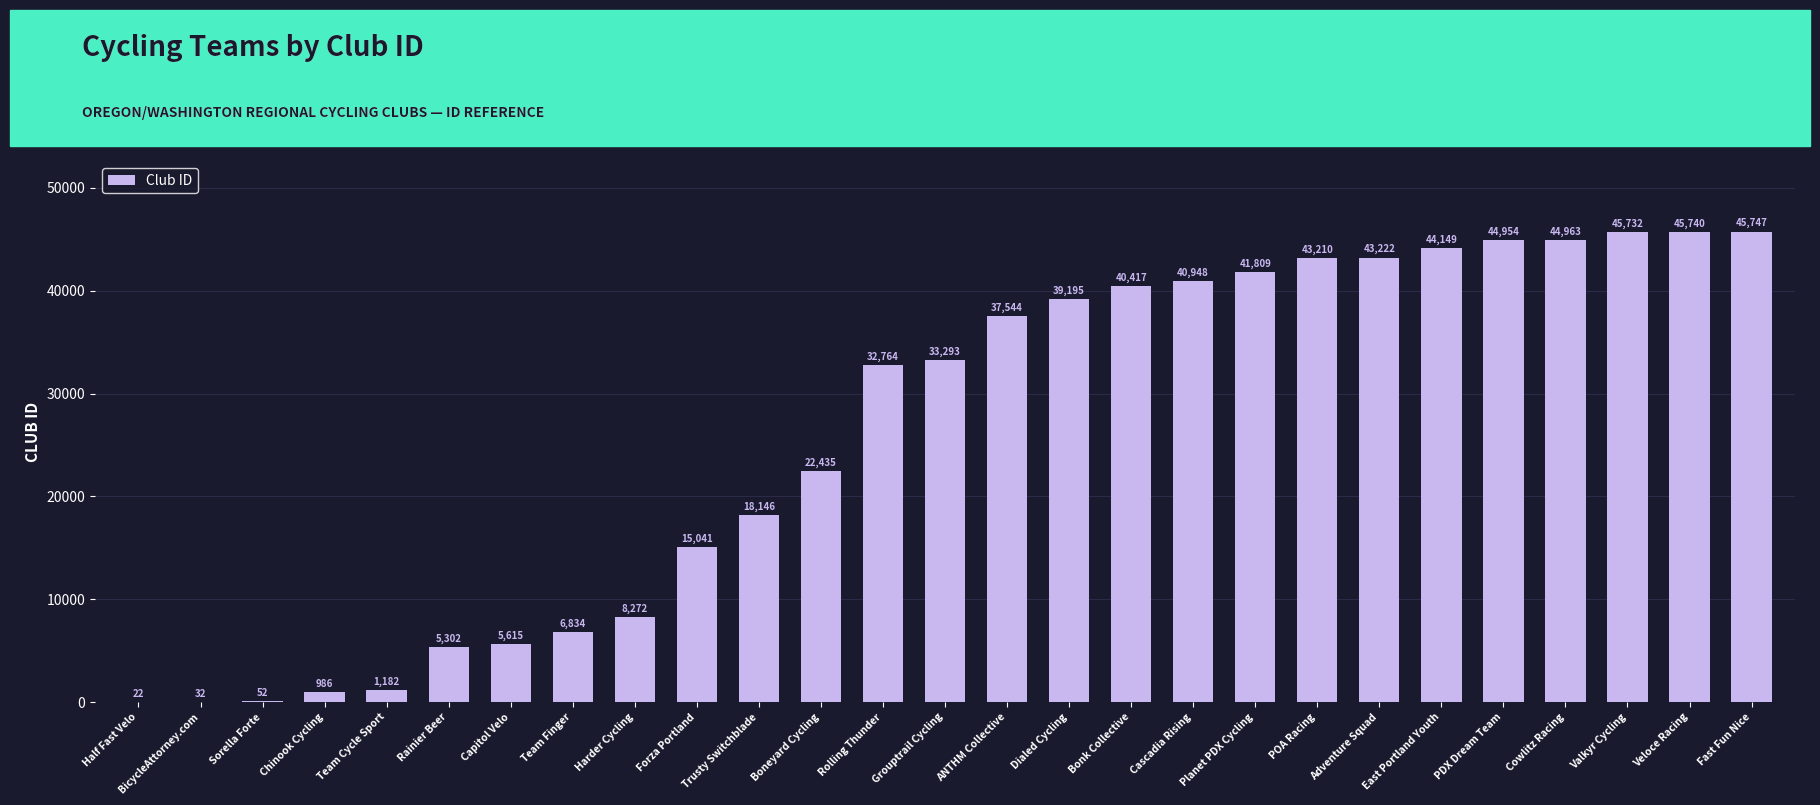

Reading left to right, list all the values displayed in this chart.

Half Fast Velo=22	BicycleAttorney.com=32	Sorella Forte=52	Chinook Cycling=986	Team Cycle Sport=1182	Rainier Beer=5302	Capitol Velo=5615	Team Finger=6834	Harder Cycling=8272	Forza Portland=15041	Trusty Switchblade=18146	Boneyard Cycling=22435	Rolling Thunder=32764	Grouptrail Cycling=33293	ANTHM Collective=37544	Dialed Cycling=39195	Bonk Collective=40417	Cascadia Rising=40948	Planet PDX Cycling=41809	POA Racing=43210	Adventure Squad=43222	East Portland Youth=44149	PDX Dream Team=44954	Cowlitz Racing=44963	Valkyr Cycling=45732	Veloce Racing=45740	Fast Fun Nice=45747